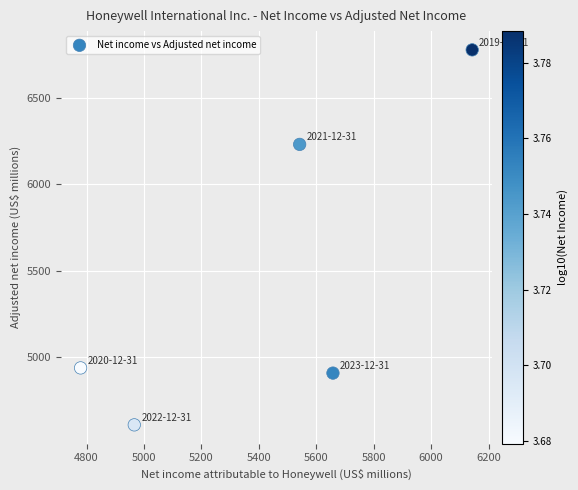

What Y value in the scatter plot is closest to 5693?

6230